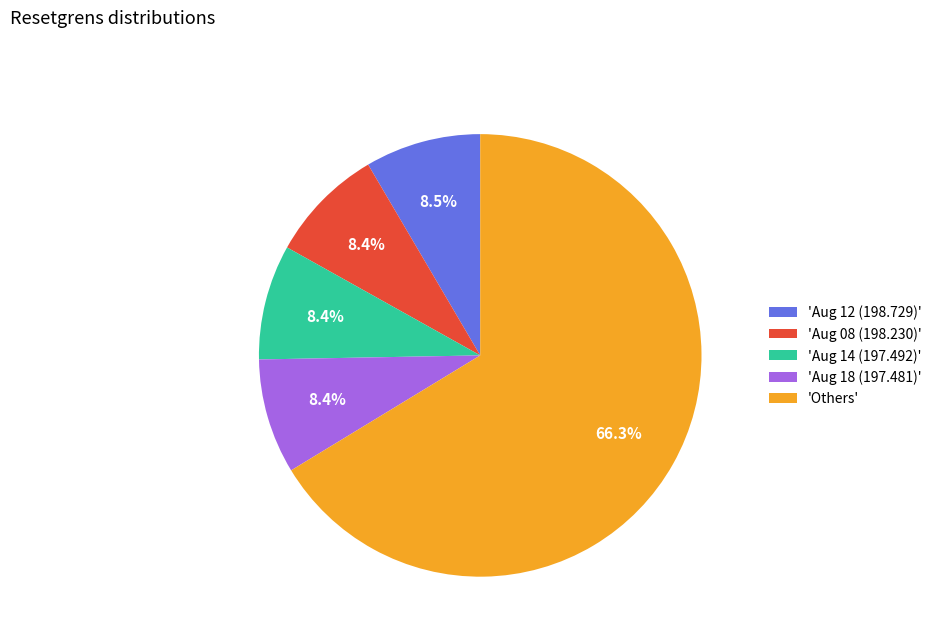

What is the ratio of the value at 'Aug 08 (198.230)' to the value at 'Aug 12 (198.729)'?

1.0